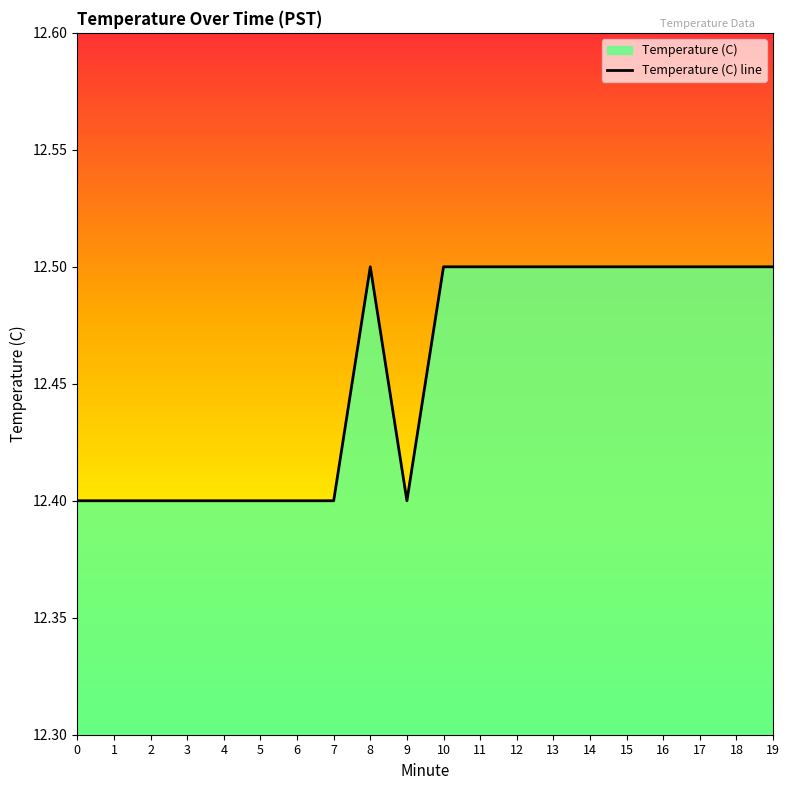

What is the sum of all values?

249.1